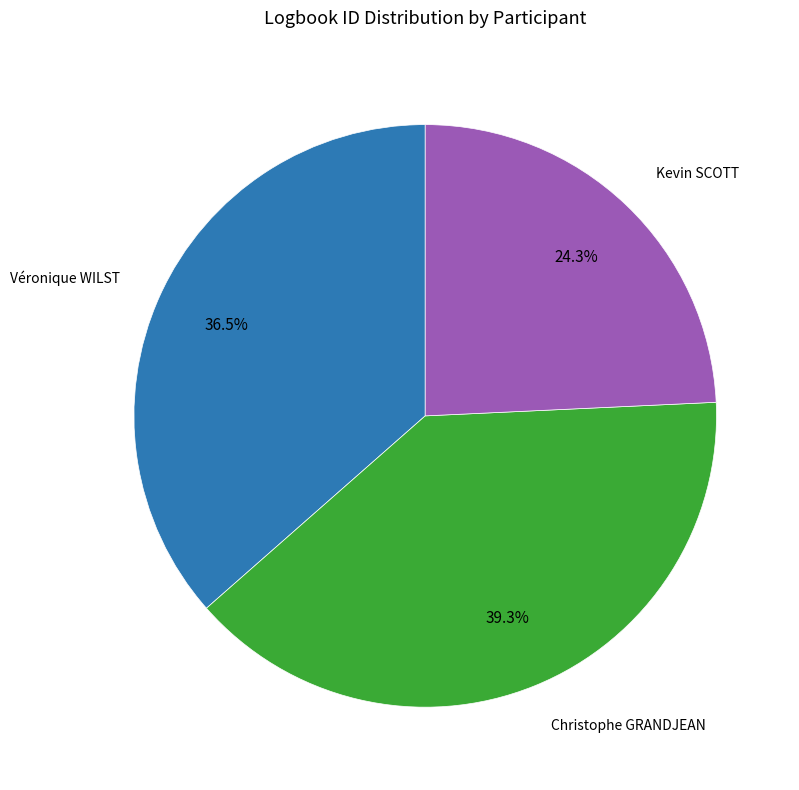

To the nearest percent, what is the average slice percentage?

33%